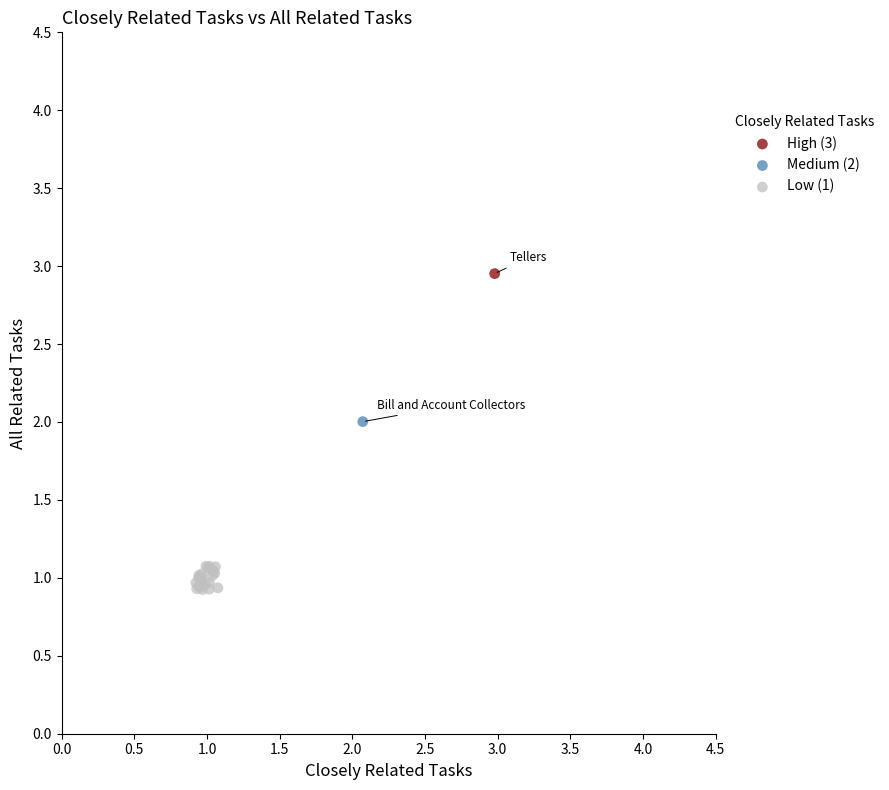

What are all the series names shown in the legend?

High (3), Medium (2), Low (1)